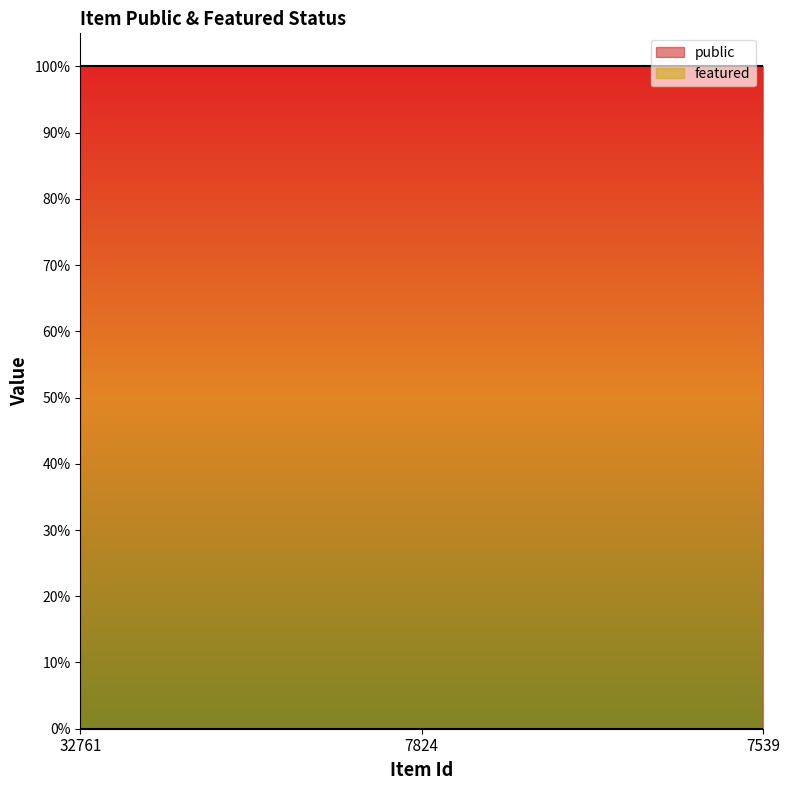

Which series has the largest total across all categories?

public